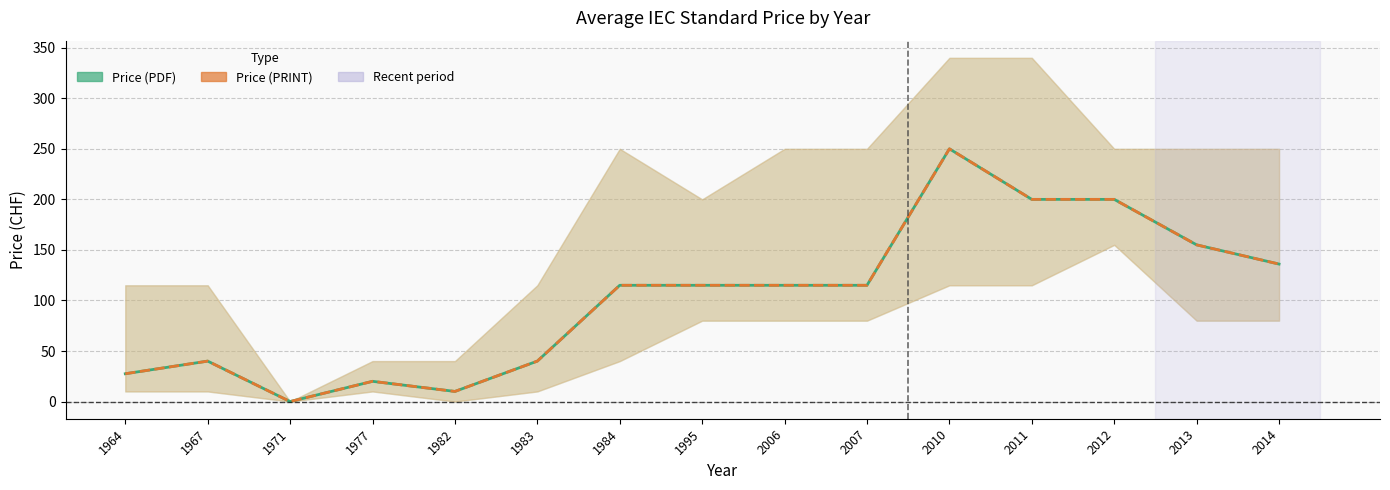

Rank the categories by Price (PRINT) avg value from lowest to highest.

1971, 1982, 1977, 1964, 1967, 1983, 1984, 1995, 2006, 2007, 2014, 2013, 2011, 2012, 2010